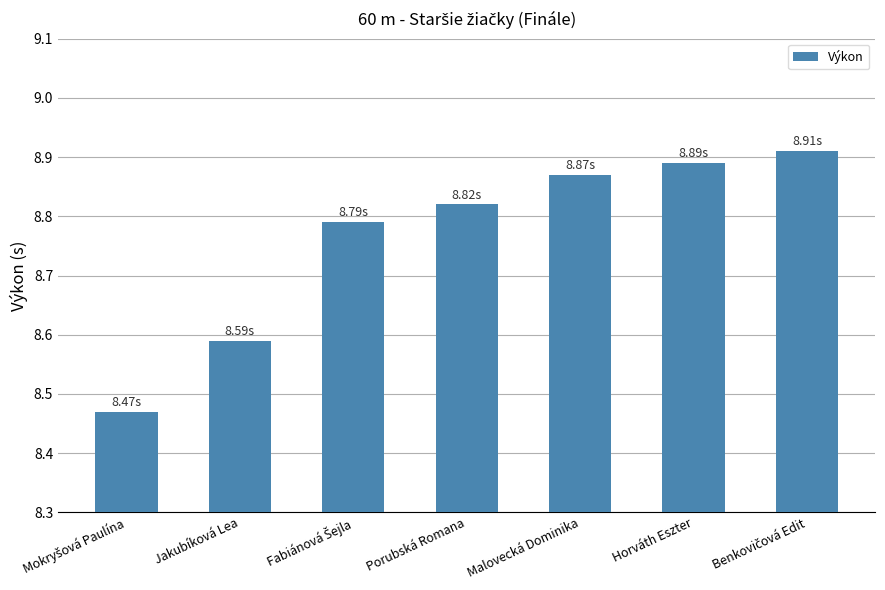

What is the difference between the second highest and minimum values?

0.4